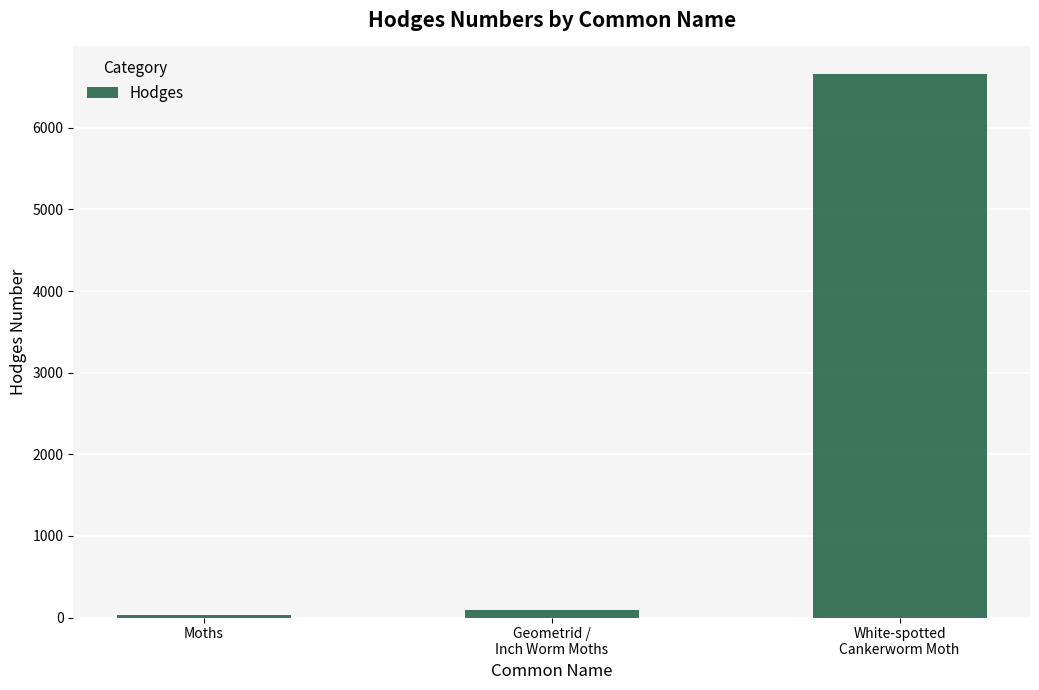

Which label corresponds to the largest value in the chart?

White-spotted
Cankerworm Moth